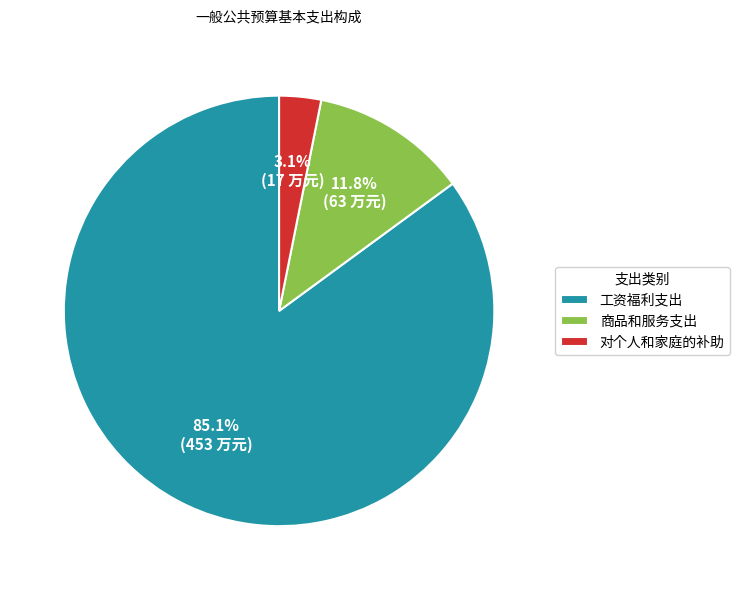

To the nearest percent, what portion does 对个人和家庭的补助 represent?

3%